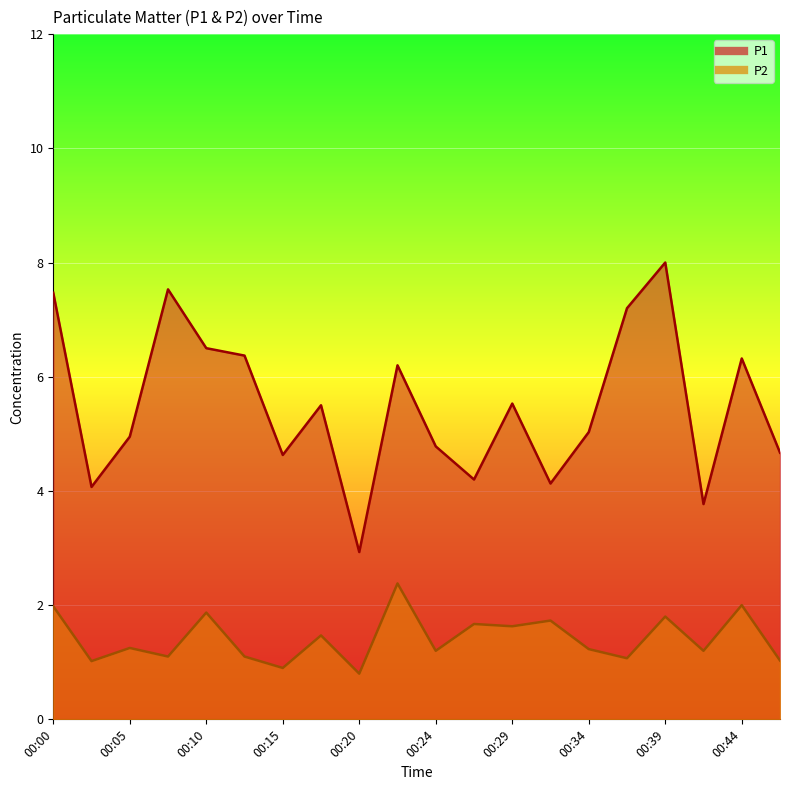

Reading left to right, transcribe all the data shown in this chart.

P1: 7.5	4.1	5.0	7.5	6.5	6.4	4.6	5.5	2.9	6.2	4.8	4.2	5.5	4.1	5.0	7.2	8.0	3.8	6.3	4.7
P2: 2.0	1.0	1.2	1.1	1.9	1.1	0.9	1.5	0.8	2.4	1.2	1.7	1.6	1.7	1.2	1.1	1.8	1.2	2.0	1.0